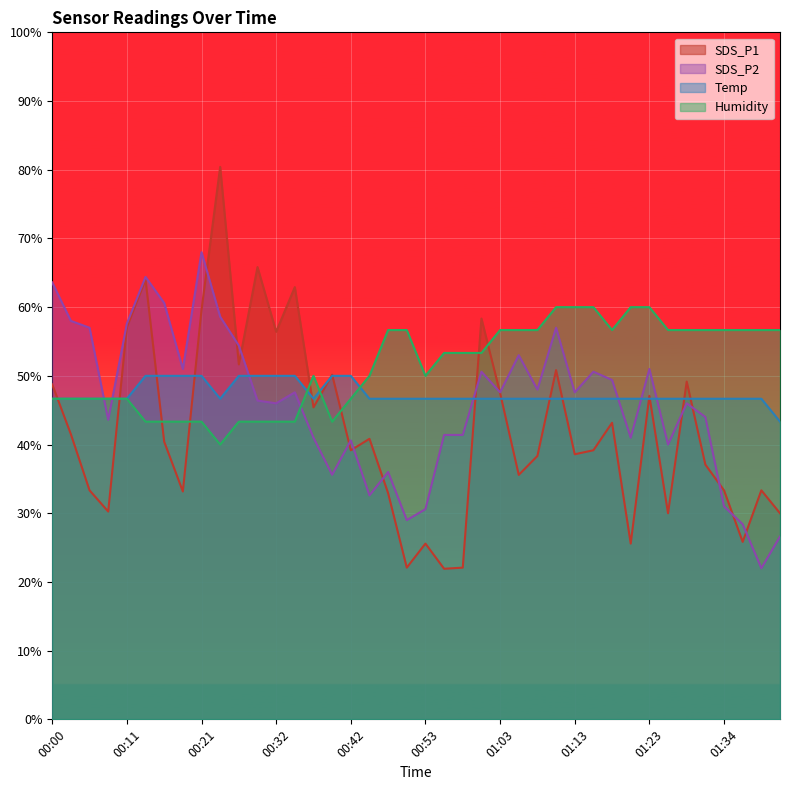

What is the sum of all Humidity values?

2056.7